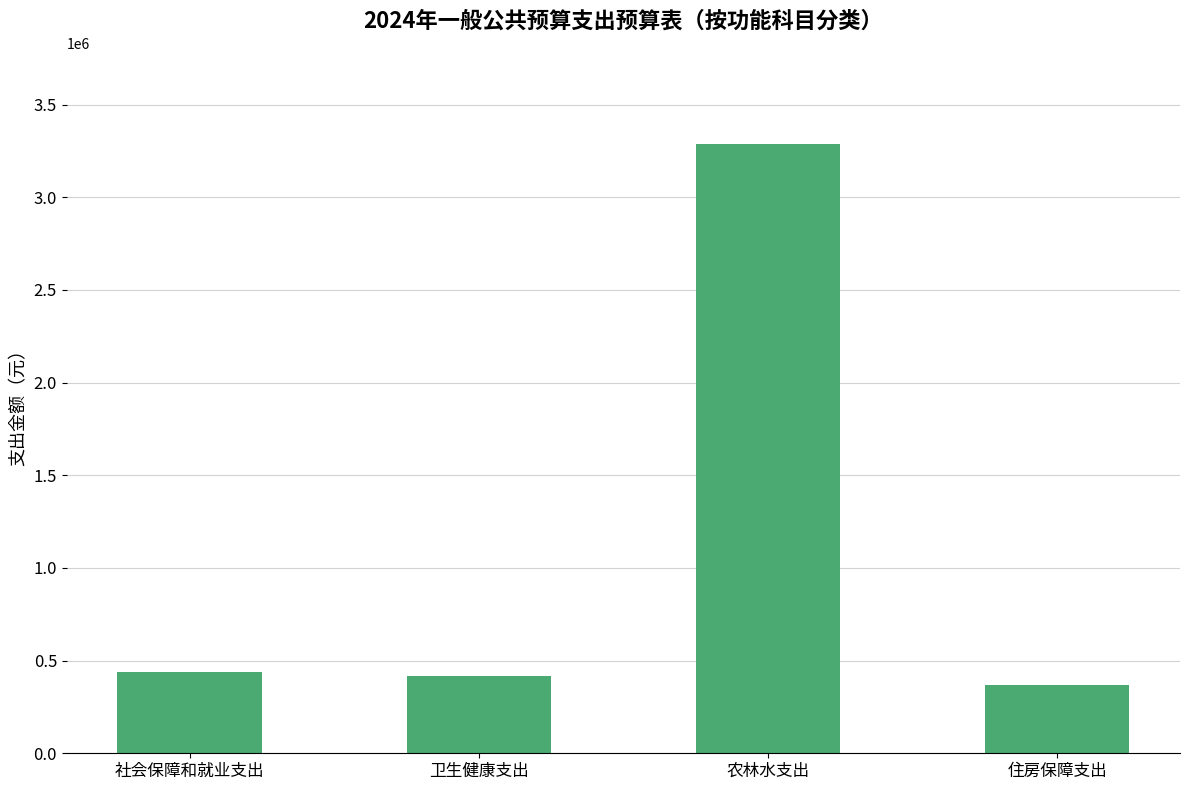

Reading left to right, list all the values displayed in this chart.

438299.7	418129.1	3285342.9	368023.7